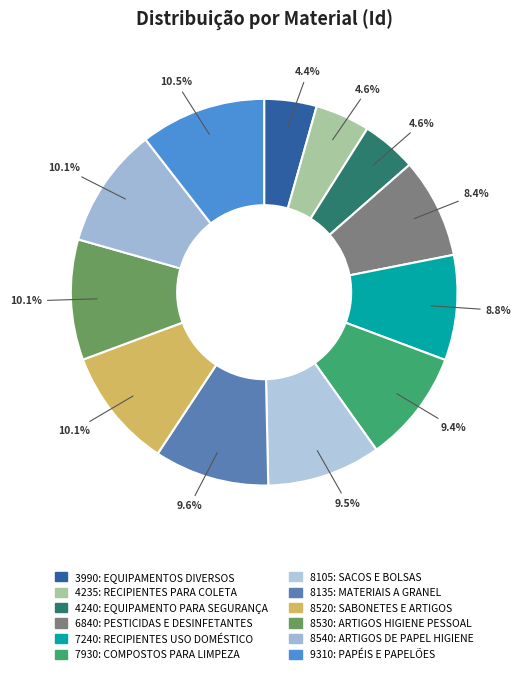

How many slices are in this pie chart?

12